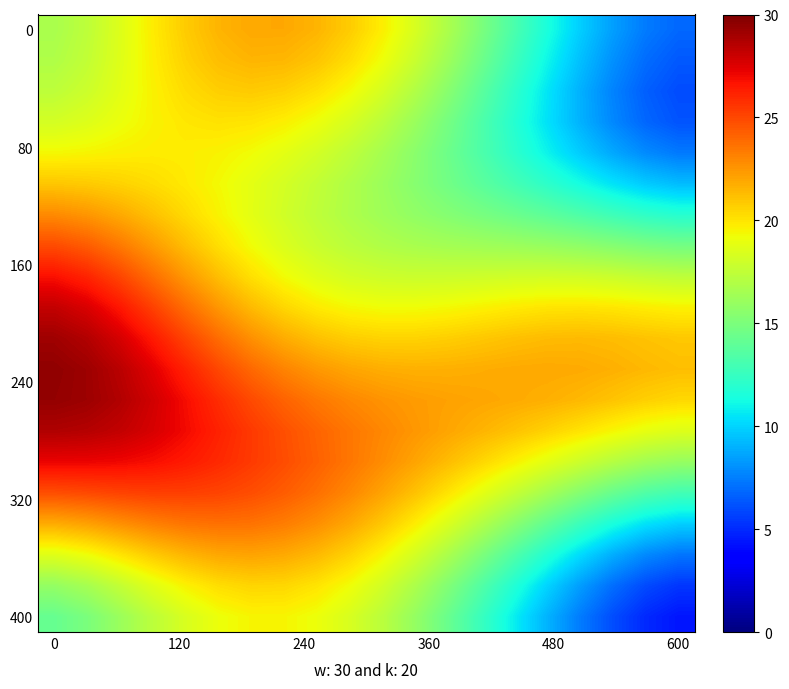

Count the number of categories in the chart.

20